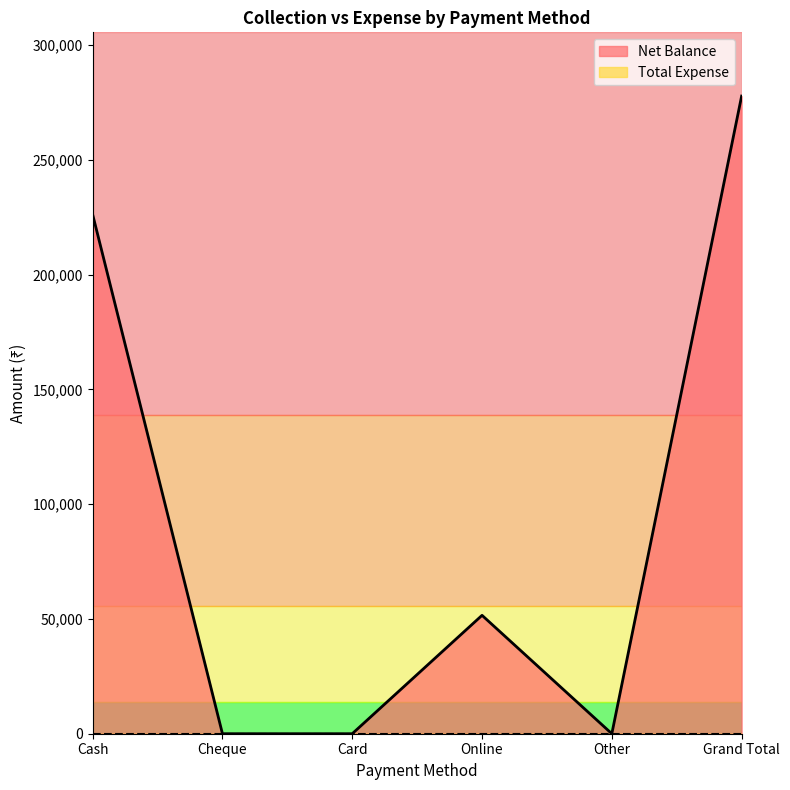

How many lines are shown in the chart?

2